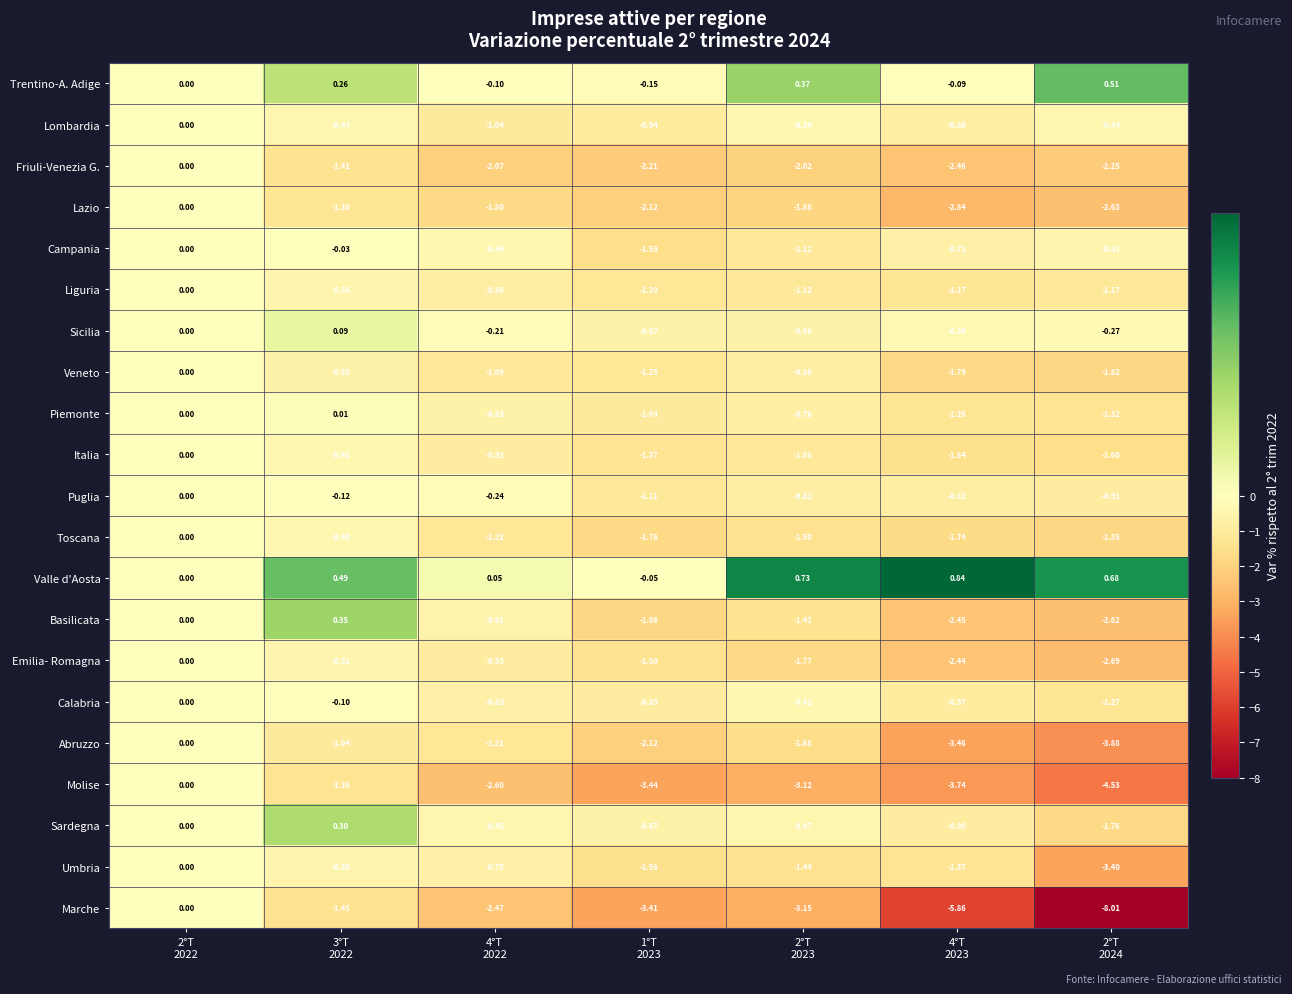

Between 3°T
2022 and 4°T
2022, which series saw the biggest shift?

Molise